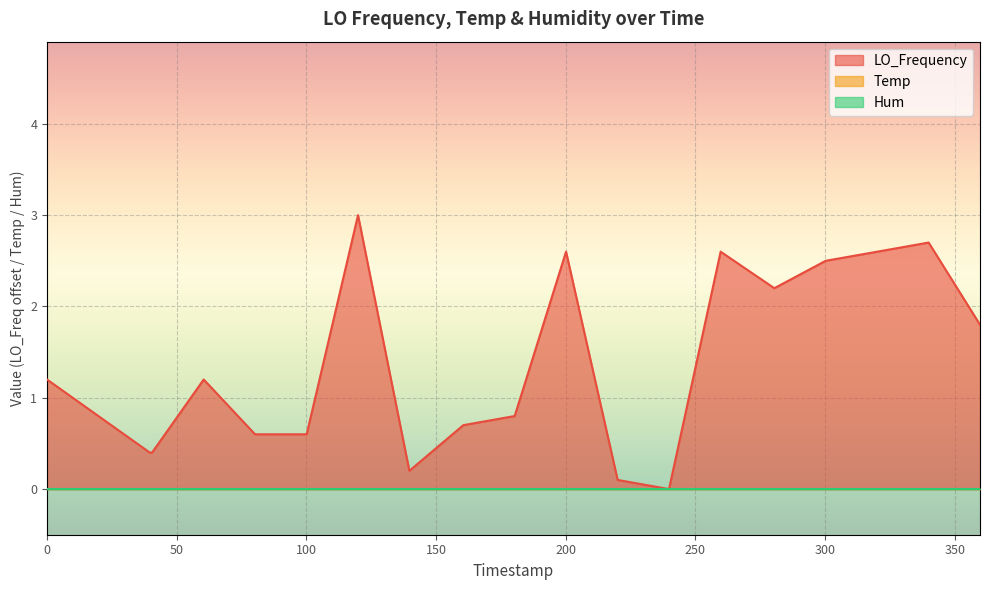

Which series has the largest total across all categories?

LO_Frequency line